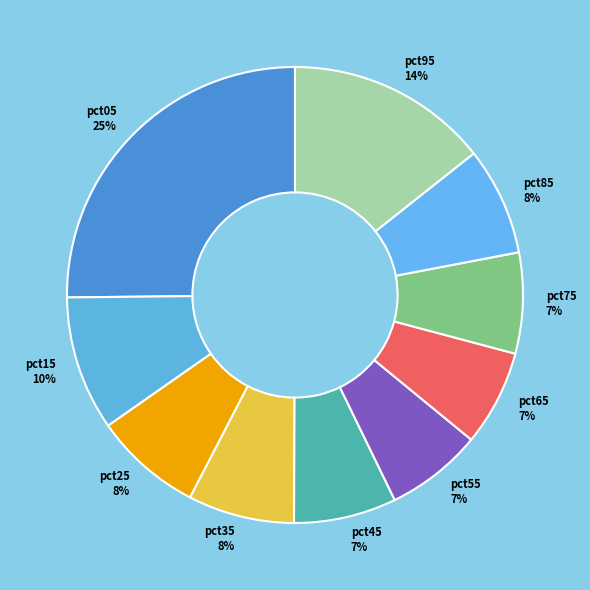

The pct05 slice represents 39% of the pie. True or false?

False